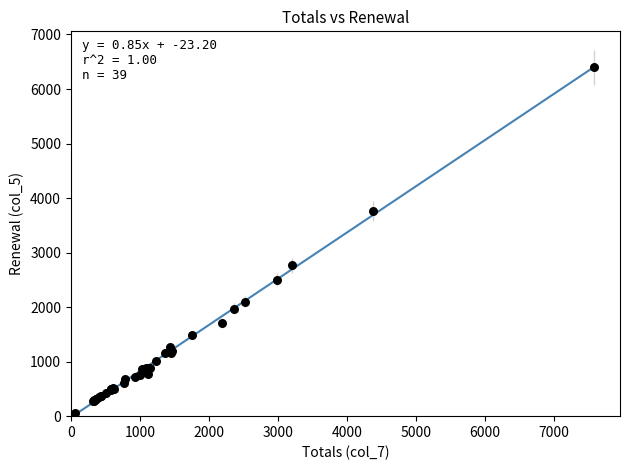

What Y value in the scatter plot is closest to 3213?

2770